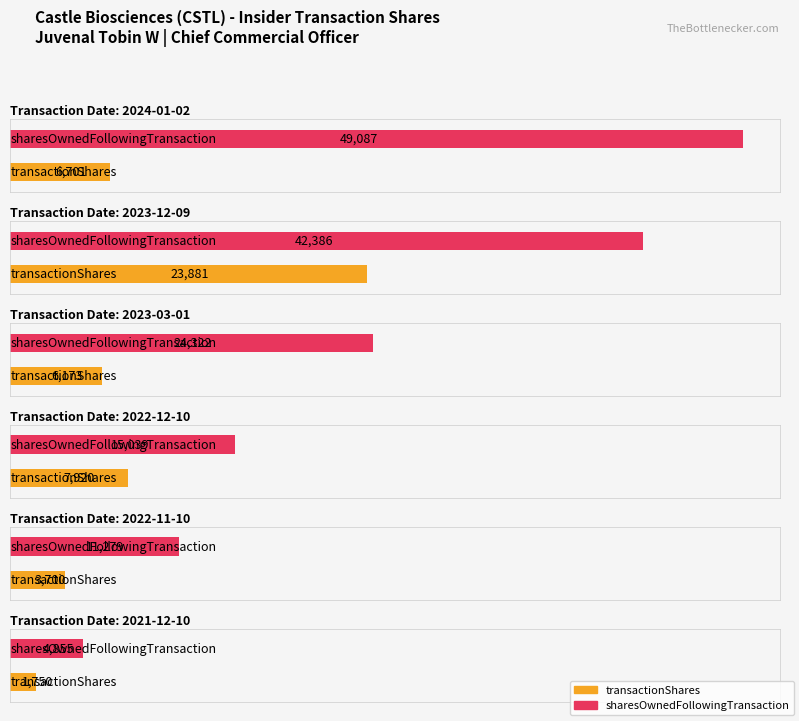

Does the chart contain stacked bars?

No